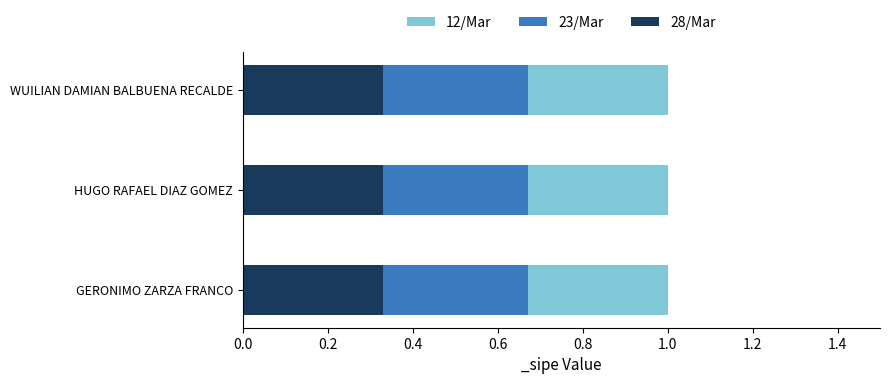

What is the sum of all 28/Mar values?

1.0